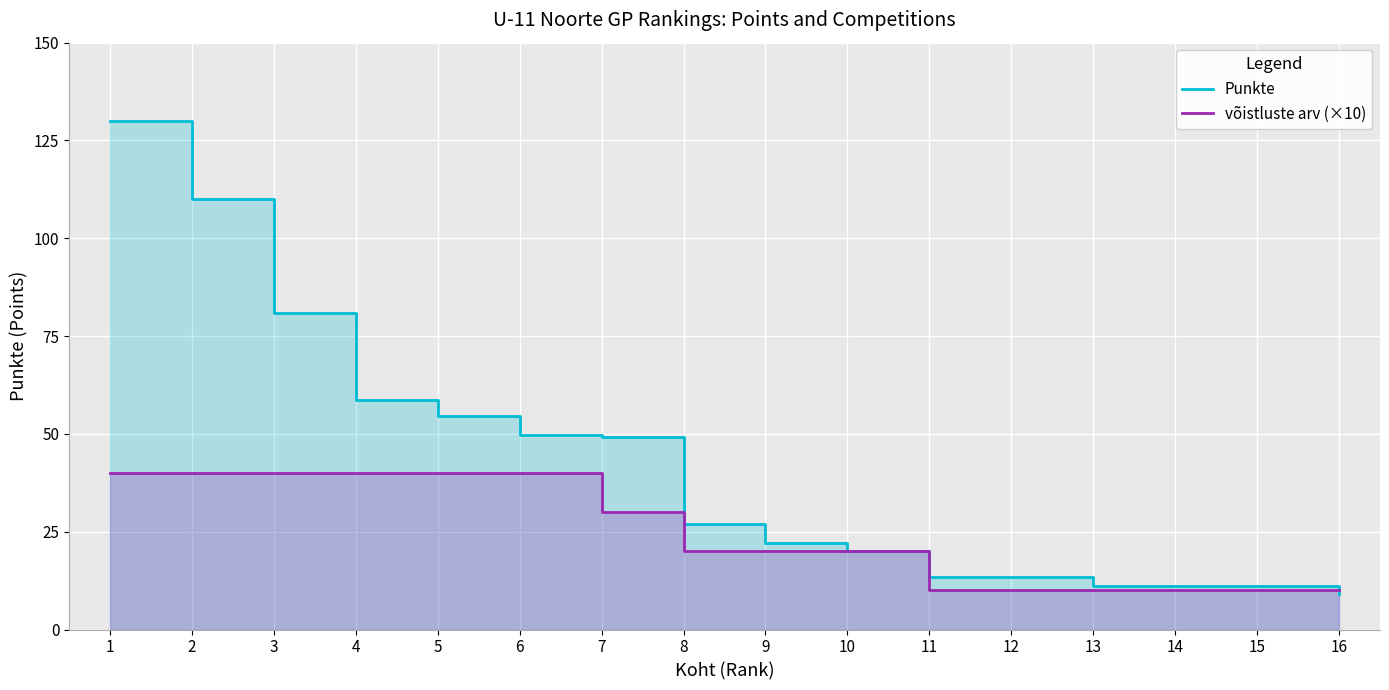

Which has a higher value, 10 or 6?

6